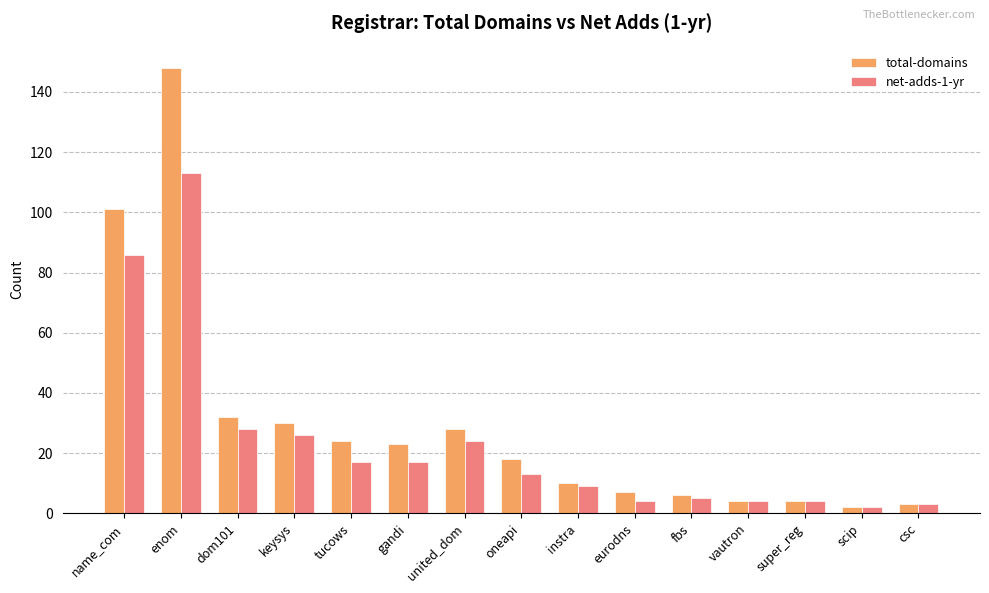

Reading right to left, extract all data points from this chart.

total-domains: 3	2	4	4	6	7	10	18	28	23	24	30	32	148	101
net-adds-1-yr: 3	2	4	4	5	4	9	13	24	17	17	26	28	113	86